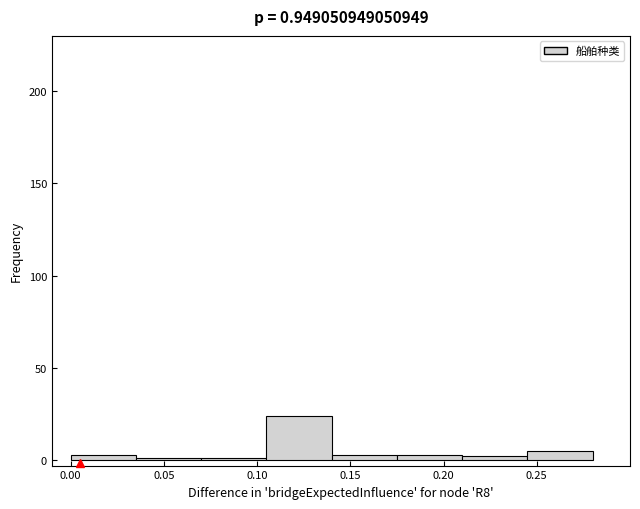

Over which range of the x-axis is the bar tallest?

0.105 to 0.140